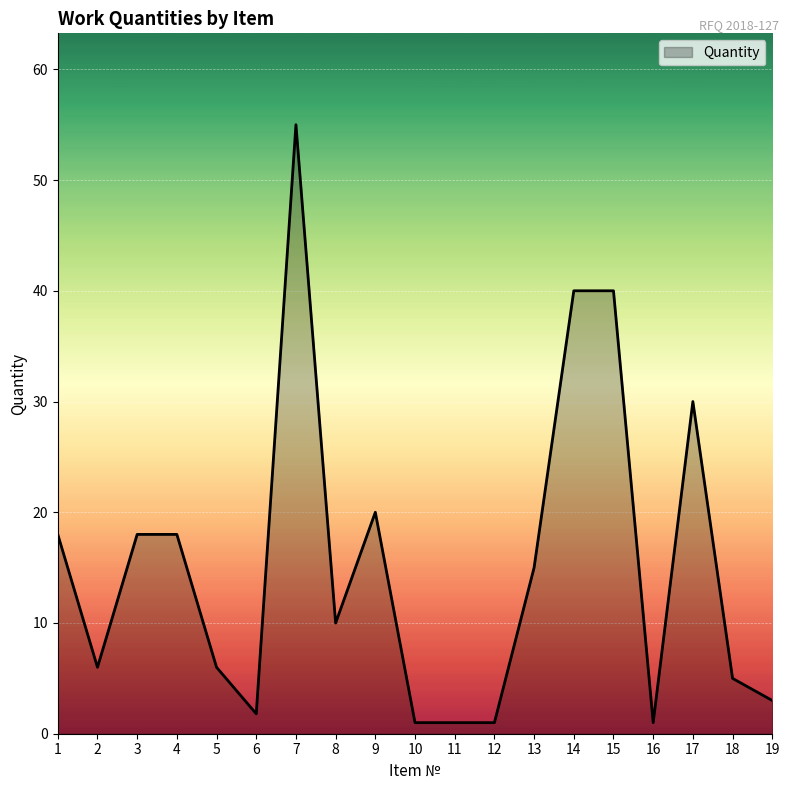

What is the sum of the values at 15 and 14?

80.0